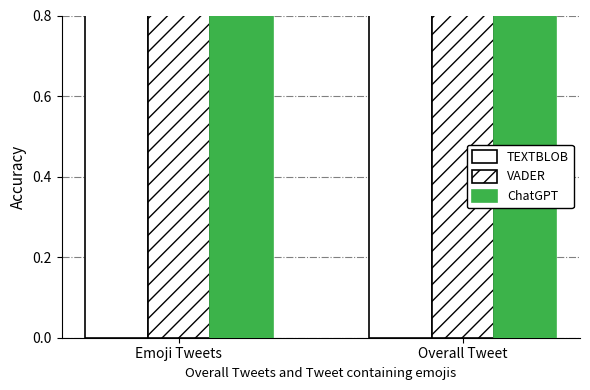

List the series in order of their overall mean, highest first.

ChatGPT, VADER, TEXTBLOB